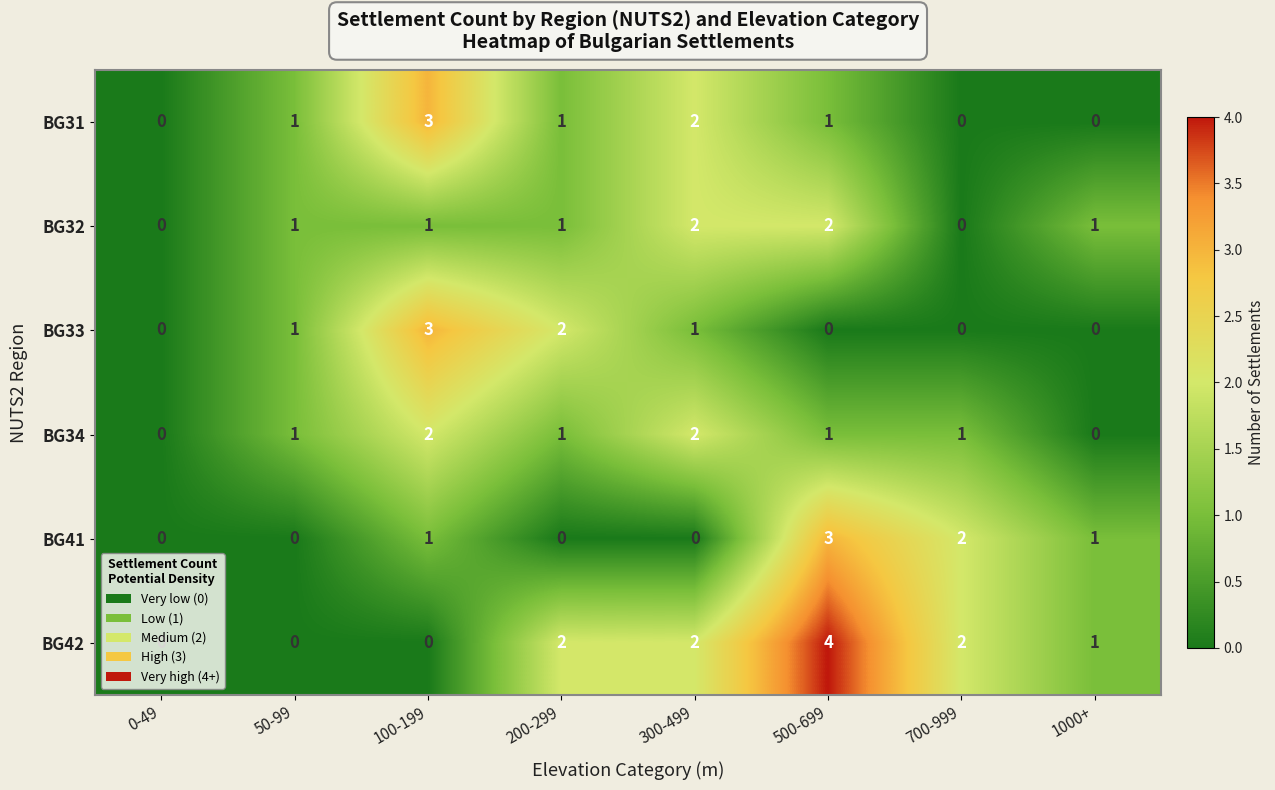

What is the difference between the maximum and second lowest values in the BG33 series?

3